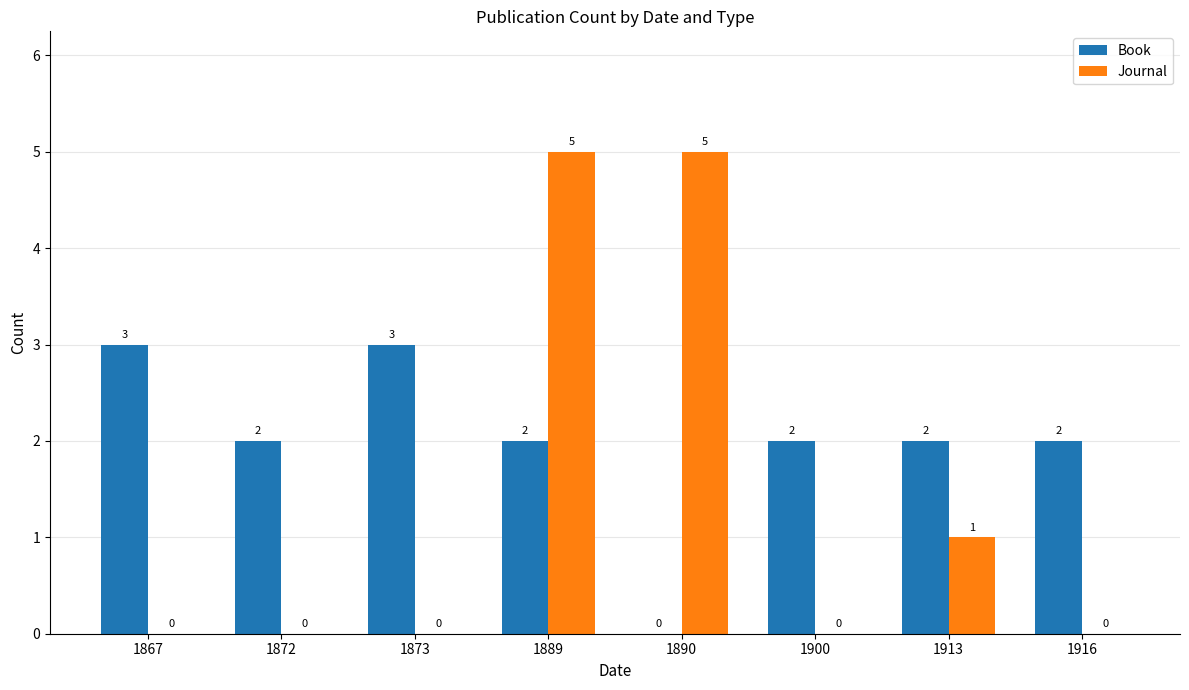

Where is Journal nearest to the value 2?

1913